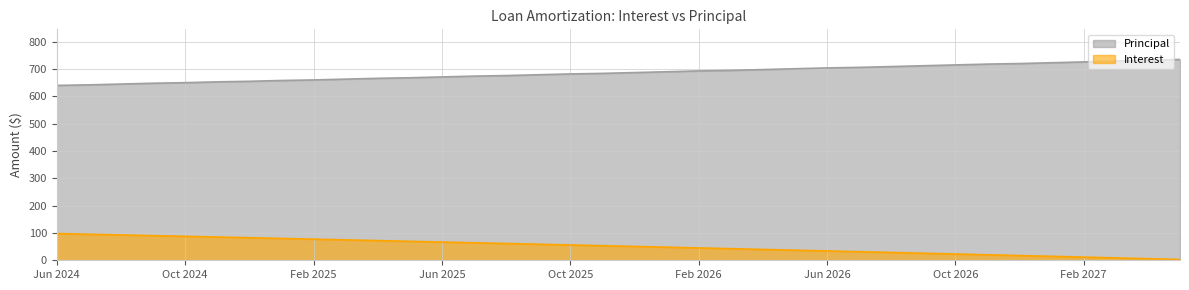

Reading right to left, extract all data points from this chart.

Interest: 2.9	5.8	8.7	11.6	14.4	17.3	20.1	22.9	25.8	28.6	31.4	34.2	36.9	39.7	42.5	45.2	47.9	50.6	53.4	56.0	58.7	61.4	64.1	66.7	69.4	72.0	74.6	77.2	79.9	82.5	85.0	87.6	90.2	92.7	95.3	97.8
Principal: 735.0	732.0	729.0	726.0	723.0	720.0	718.0	715.0	712.0	709.0	706.0	704.0	701.0	698.0	695.0	693.0	690.0	687.0	684.0	682.0	679.0	676.0	674.0	671.0	668.0	666.0	663.0	660.0	658.0	655.0	653.0	650.0	648.0	645.0	642.0	640.0